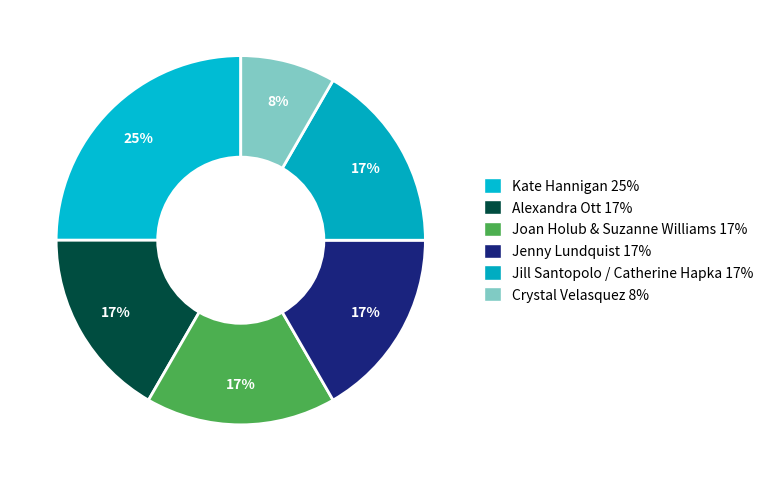

How many slices are in this pie chart?

6